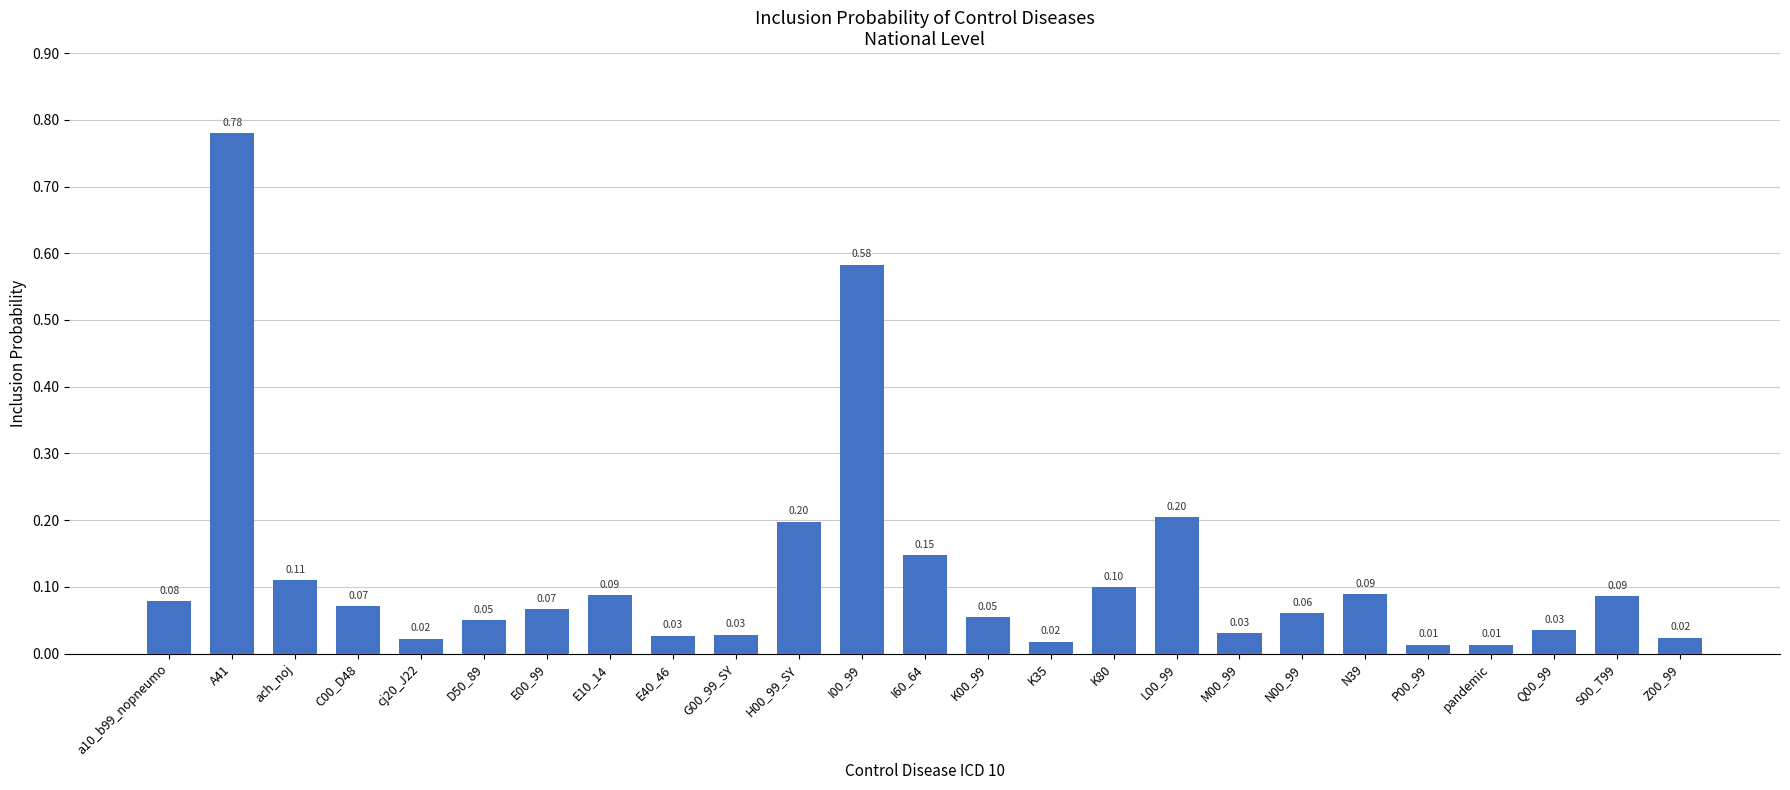

How many bars are there in total?

25